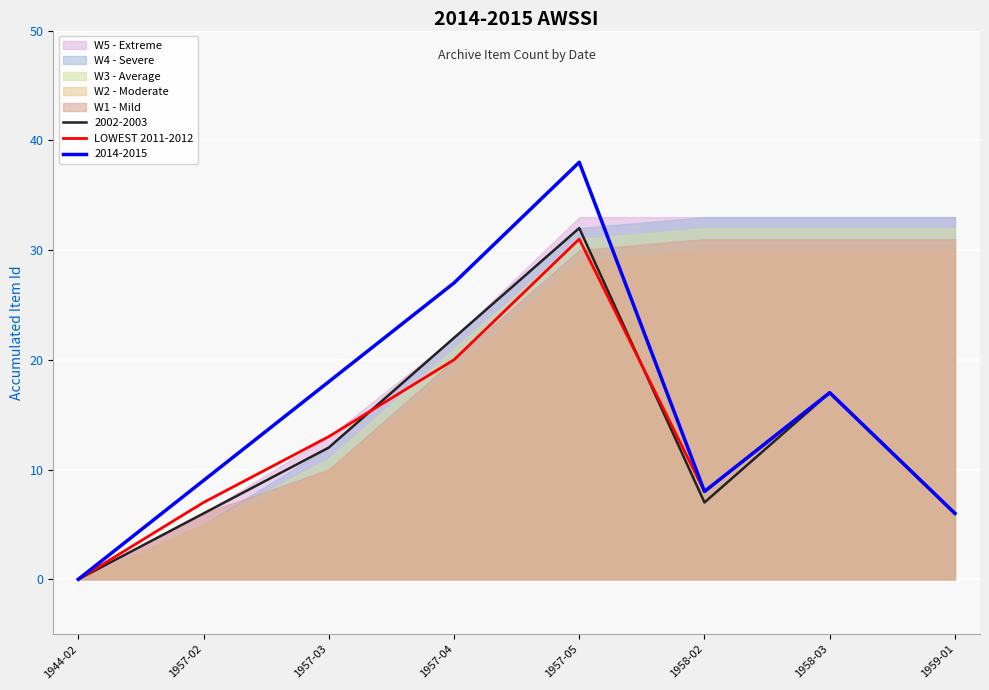

What value does the data have at 1958-02?

8